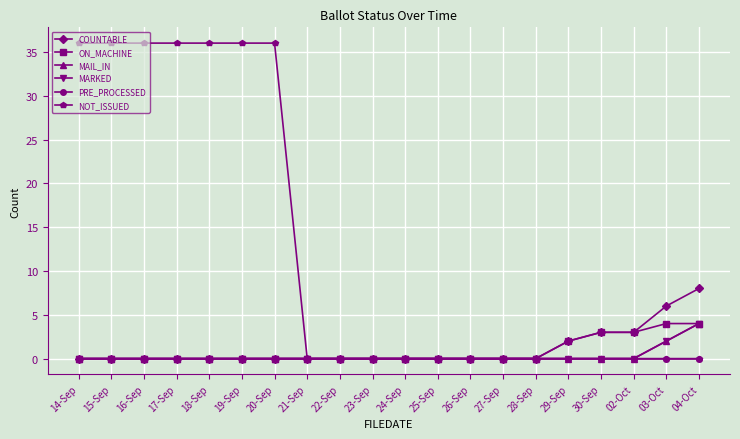

At how many categories does at least one series exceed 5?

9